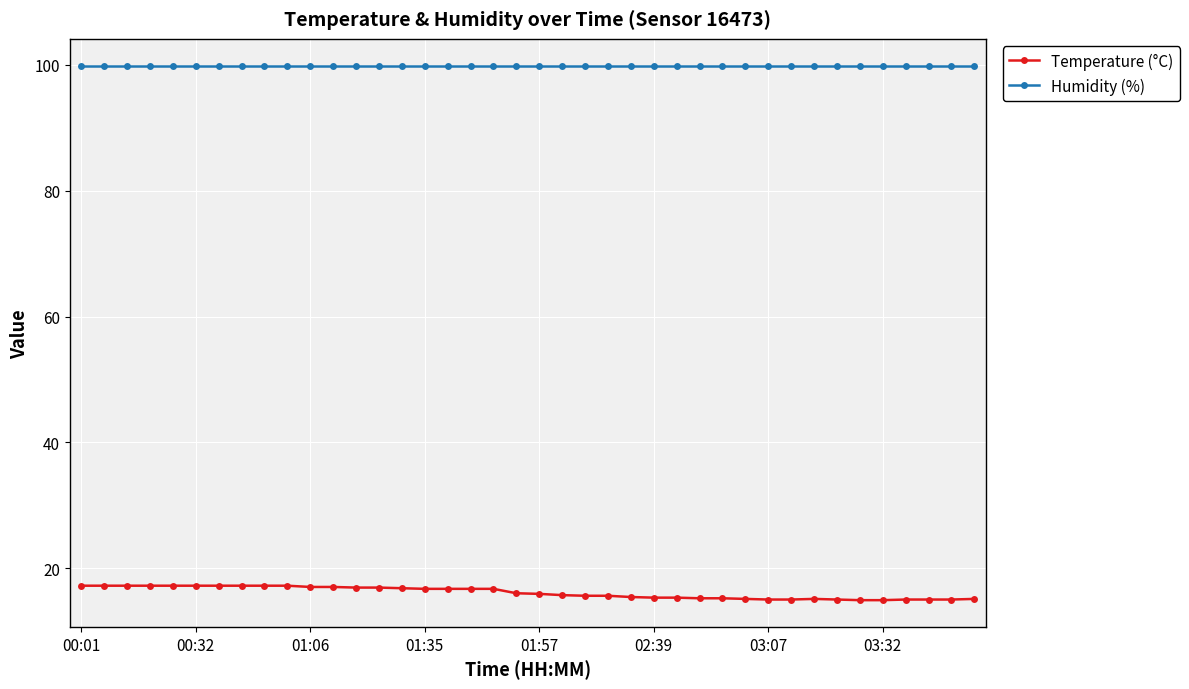

List the series in order of their peak value, lowest first.

Temperature (°C), Humidity (%)